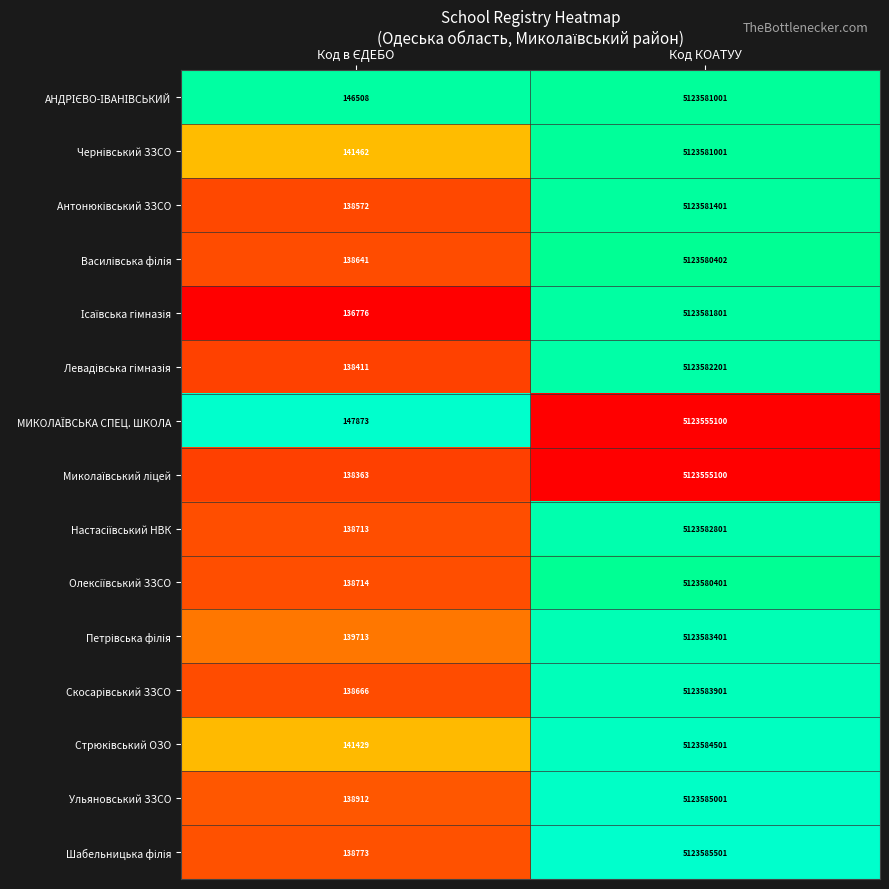

What is the greatest value displayed?

5123585501